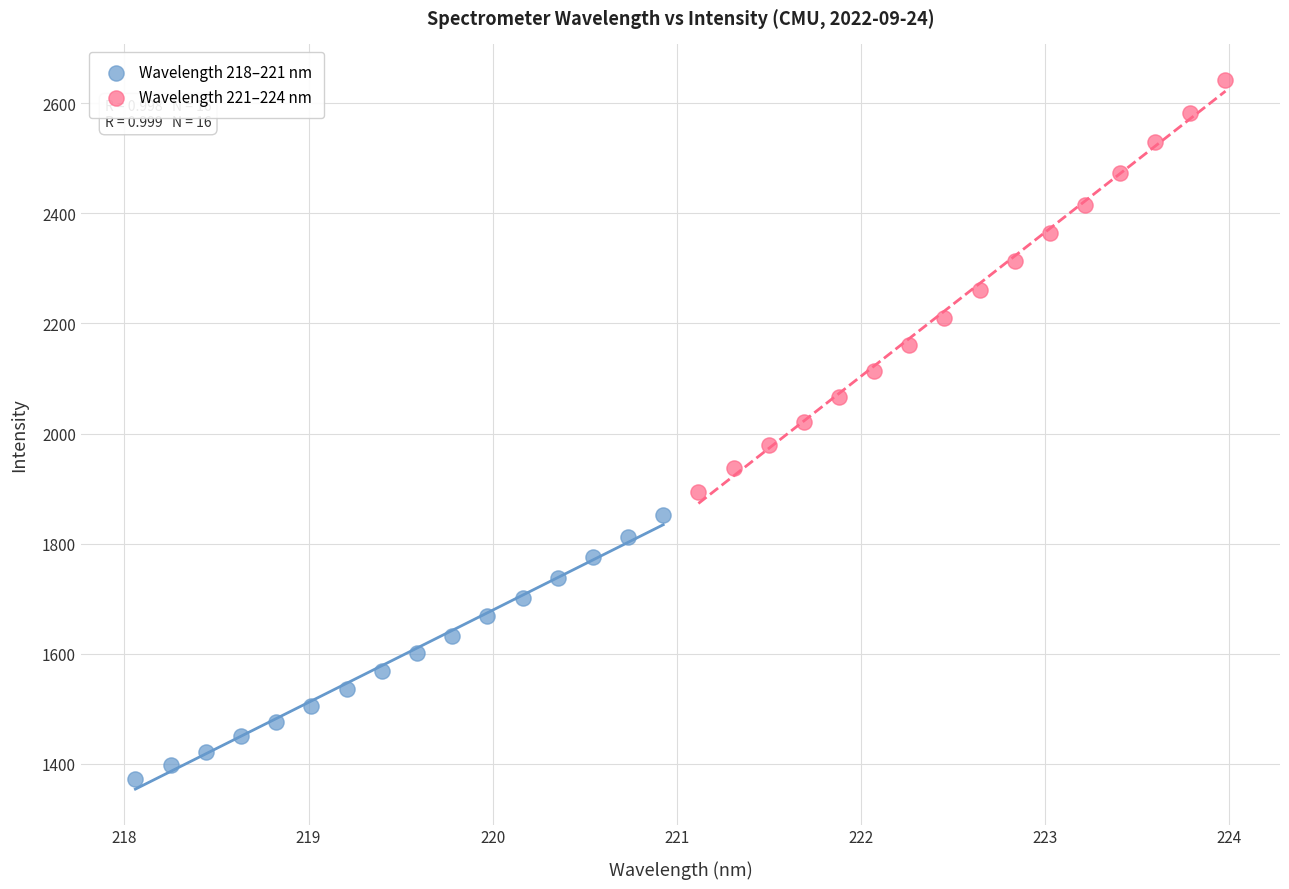

Which series has the widest spread of Y values?

Wavelength 221–224 nm